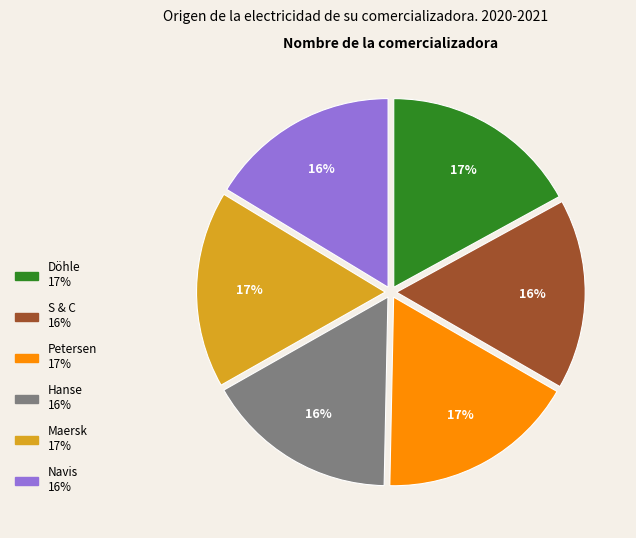

Does any single category account for the majority?

No